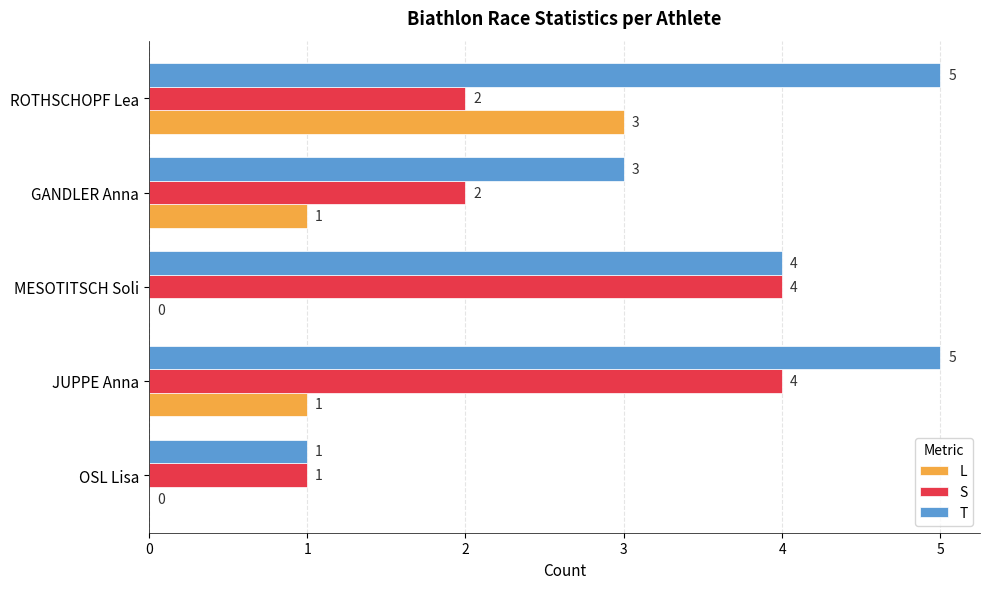

The value of T at JUPPE Anna is 5. True or false?

True